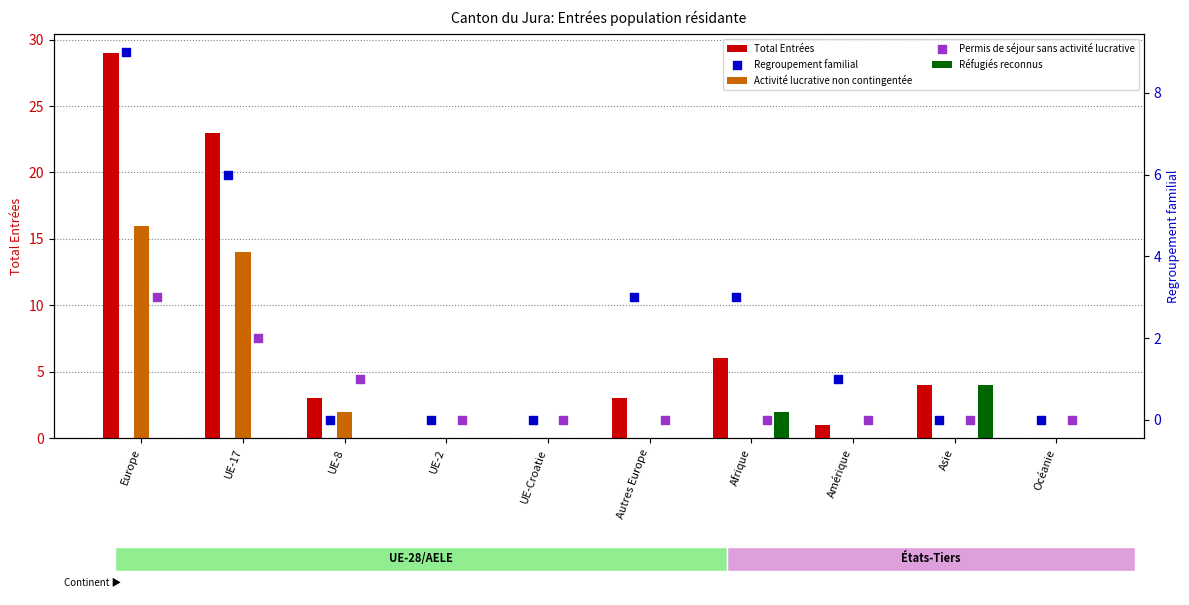

At which category is the sum across all series the highest?

Europe